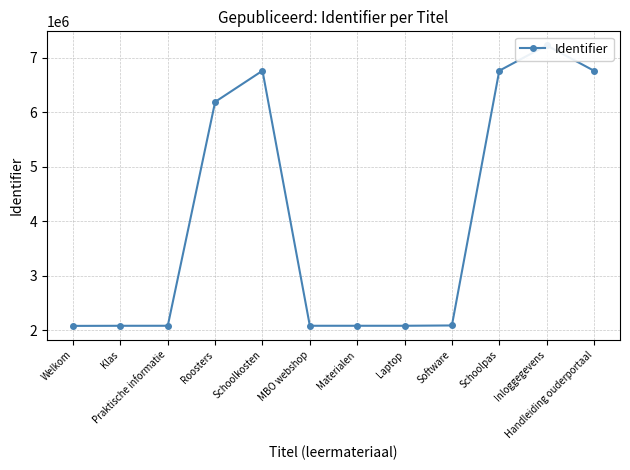

The chart shows a value of 6761044 at Handleiding ouderportaal. True or false?

True